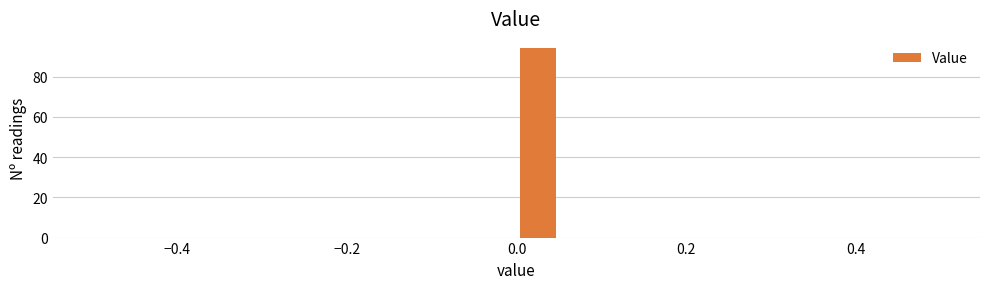

Around what value on the x-axis is the tallest bar? Give the approximate position of its centre, as read against the axis.

0.02